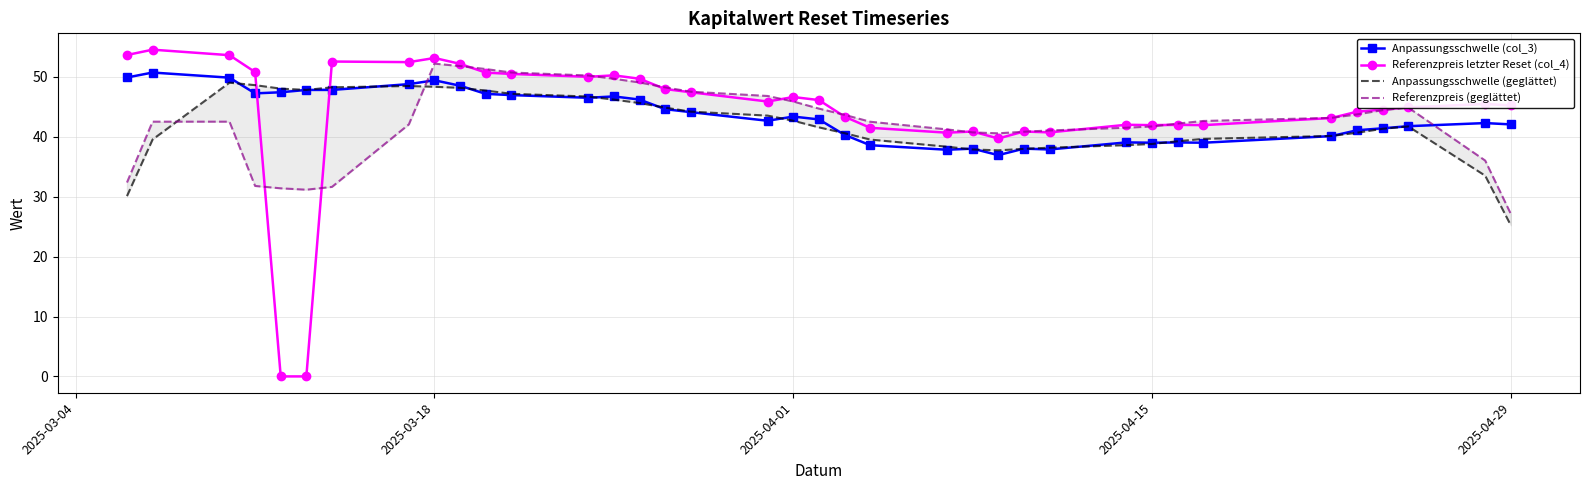

True or false: Anpassungsschwelle (col_3) has more than 1 interior local peaks.

True